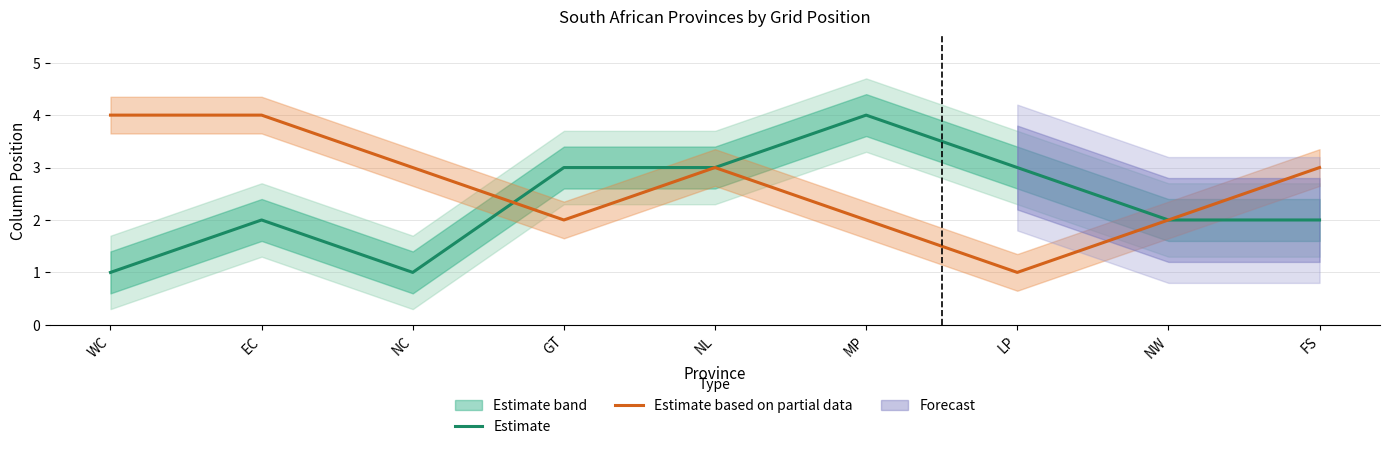

What position from the left is WC?

1